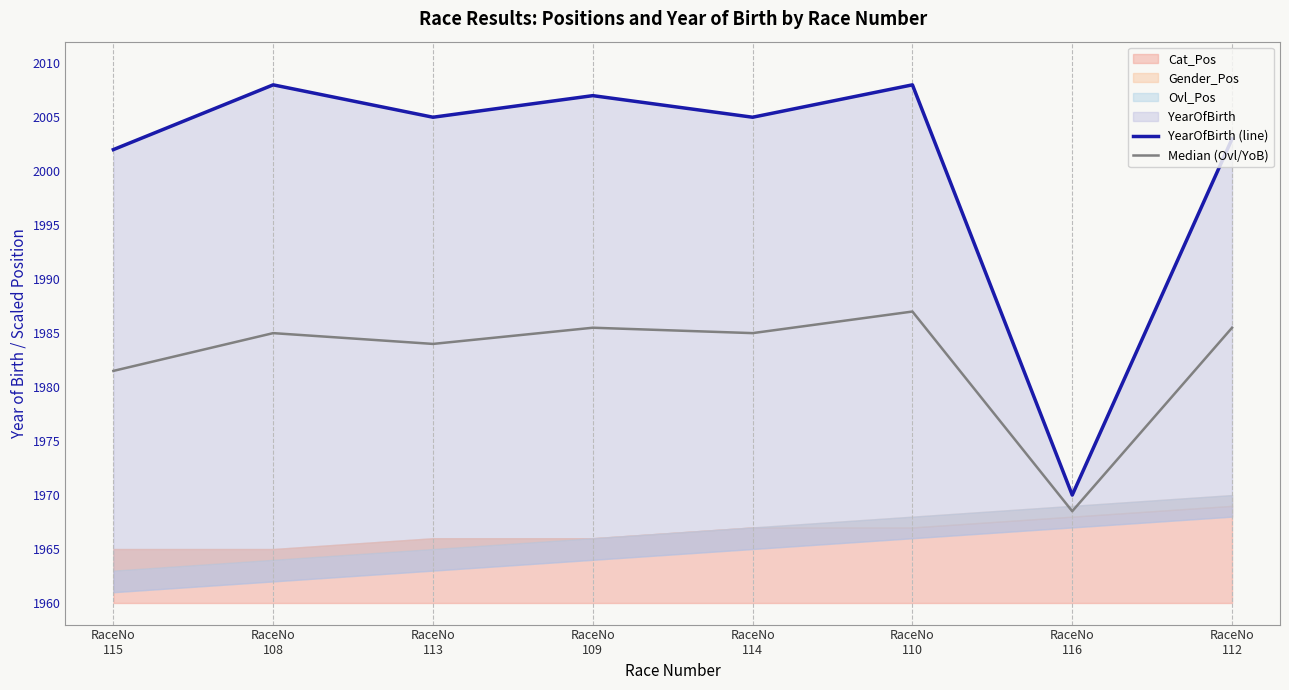

At which category does YearOfBirth (line) reach its first local valley?

RaceNo
113